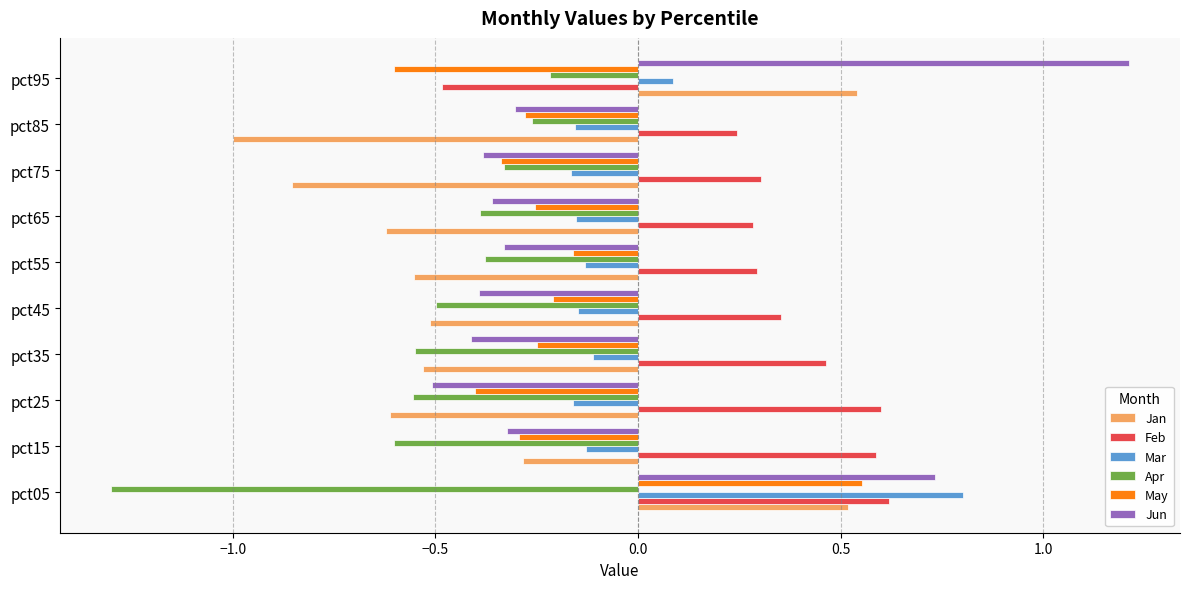

True or false: May has a value of -0.4 at pct25.

True